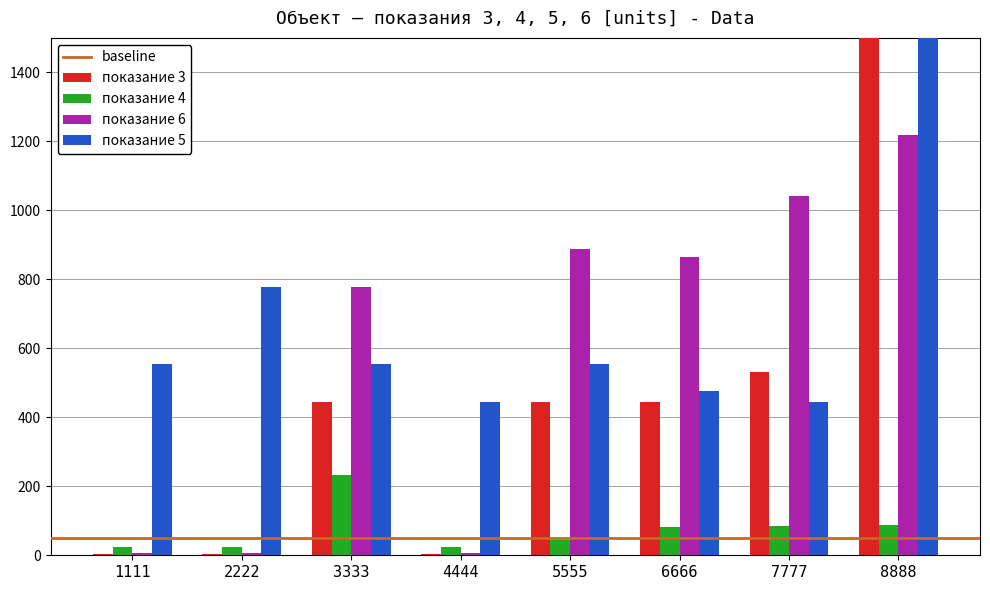

Reading left to right, extract all data points from this chart.

показание 3: 1111=3.0	2222=5.0	3333=444.0	4444=3.0	5555=444.0	6666=443.8	7777=531.8	8888=3333.0
показание 4: 1111=23.0	2222=23.0	3333=234.0	4444=23.0	5555=43.0	6666=81.2	7777=85.2	8888=89.2
показание 6: 1111=6.0	2222=6.0	3333=777.0	4444=6.0	5555=888.0	6666=865.8	7777=1042.2	8888=1218.6
показание 5: 1111=555.0	2222=777.0	3333=555.0	4444=444.0	5555=555.0	6666=477.3	7777=444.0	8888=555555.0